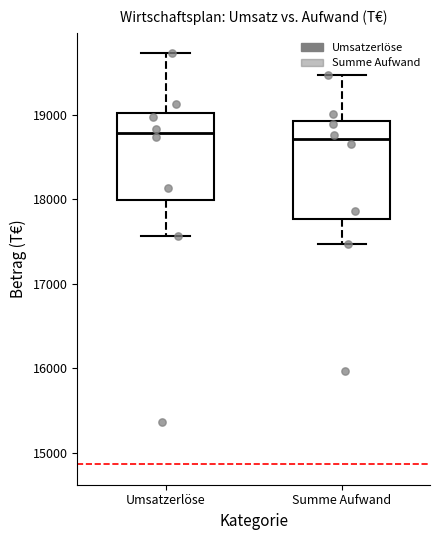

Where does the median line of the box for Umsatzerlöse sit on the y-axis? The values are not printed on the chart, so give them approximately, as read against the axis.

18800